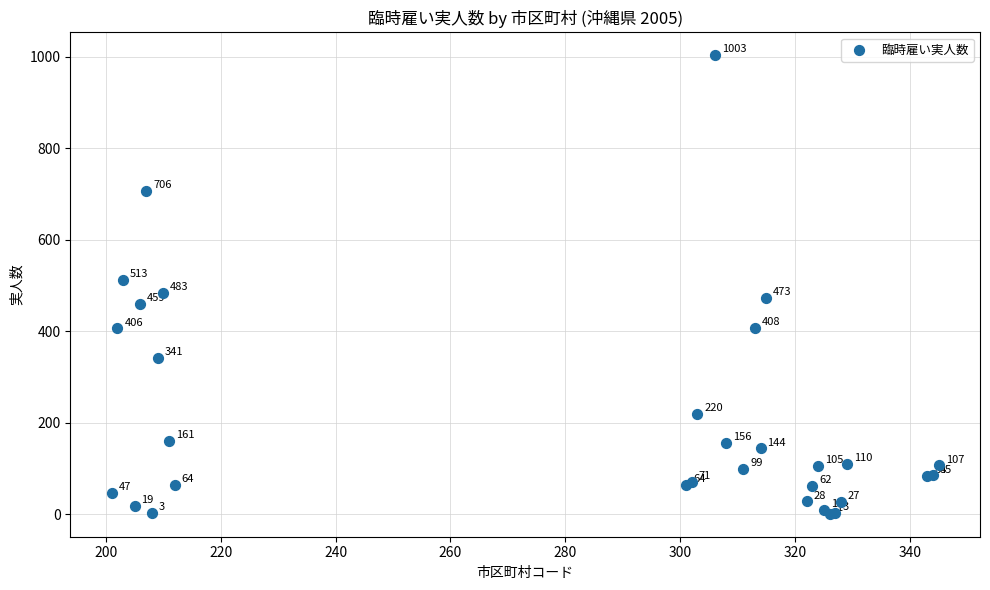

What Y value in the scatter plot is closest to 502?

513